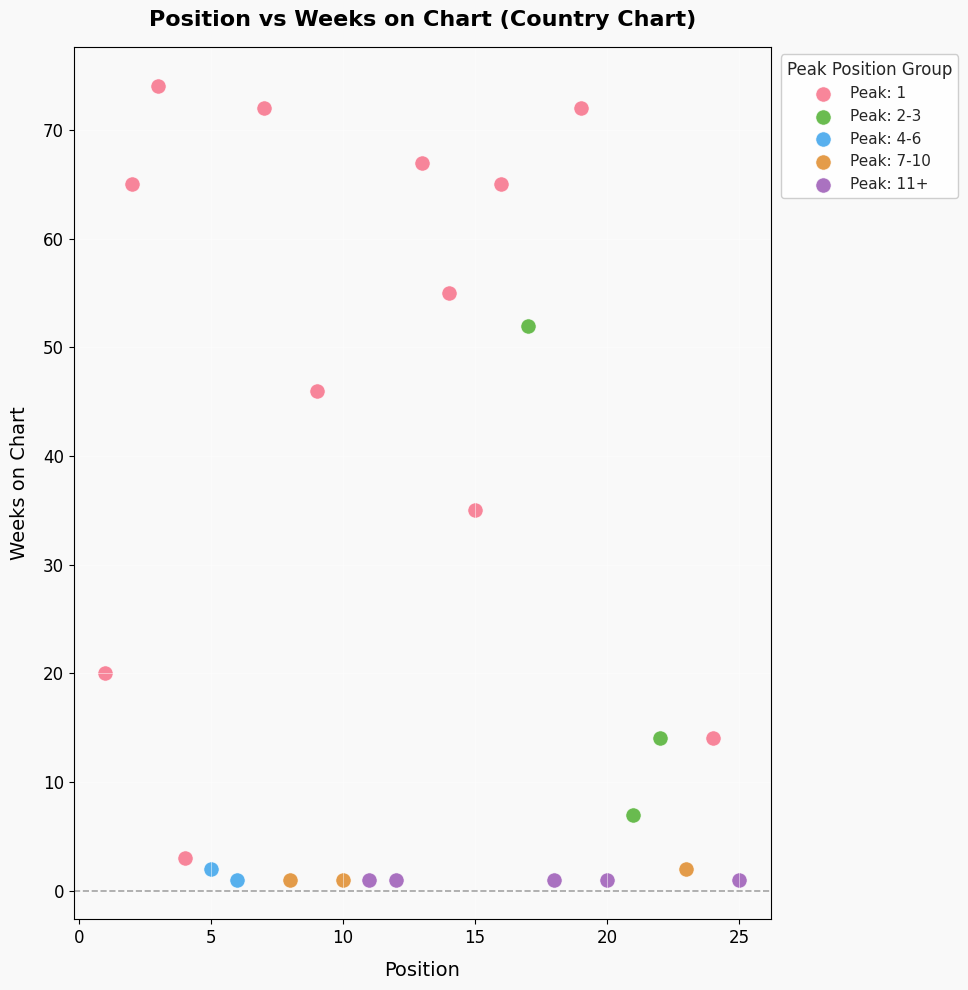

Which series contains the highest Y value?

Peak: 1